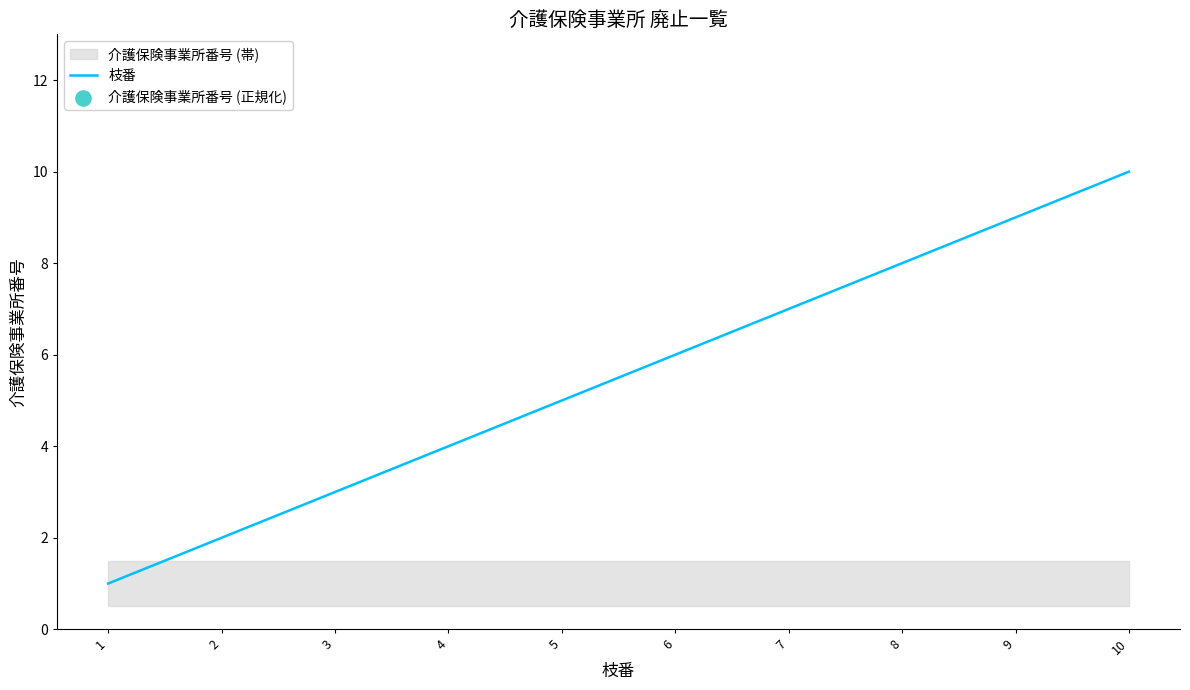

Which series has the widest spread of Y values?

枝番